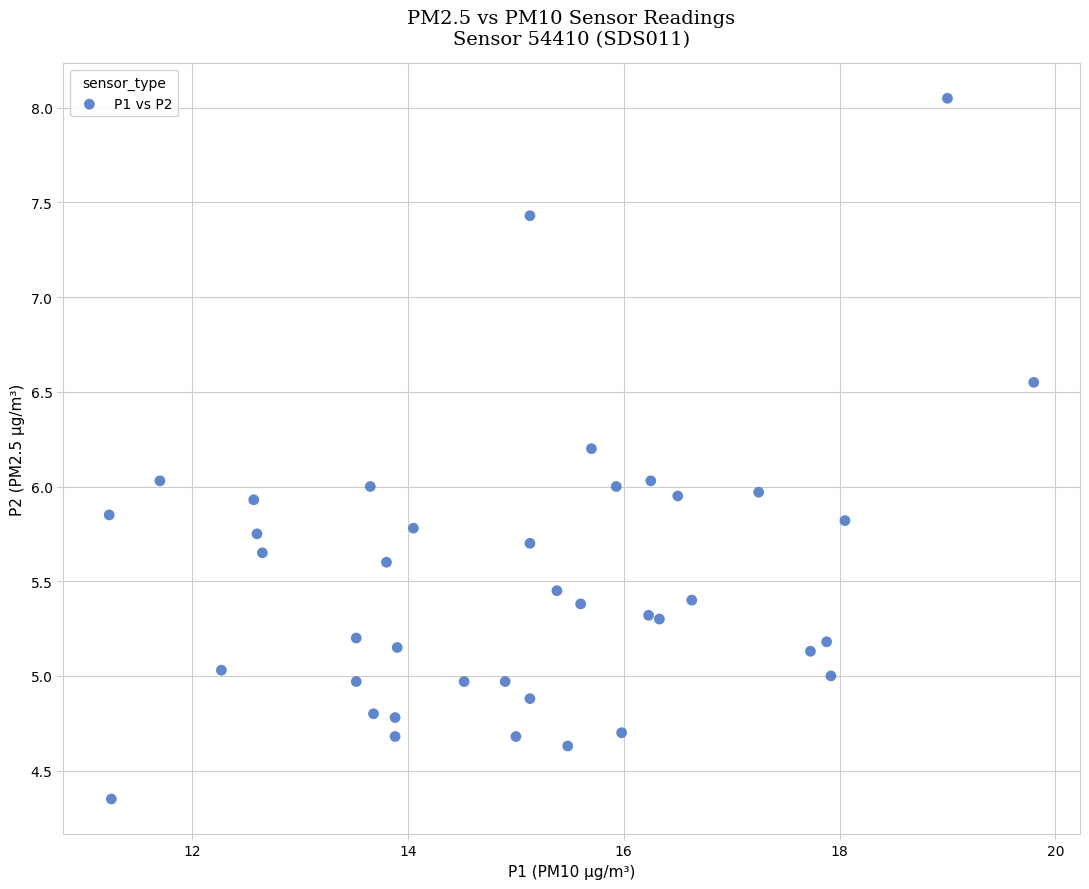

What is the range of Y values (max minus min)?

3.7